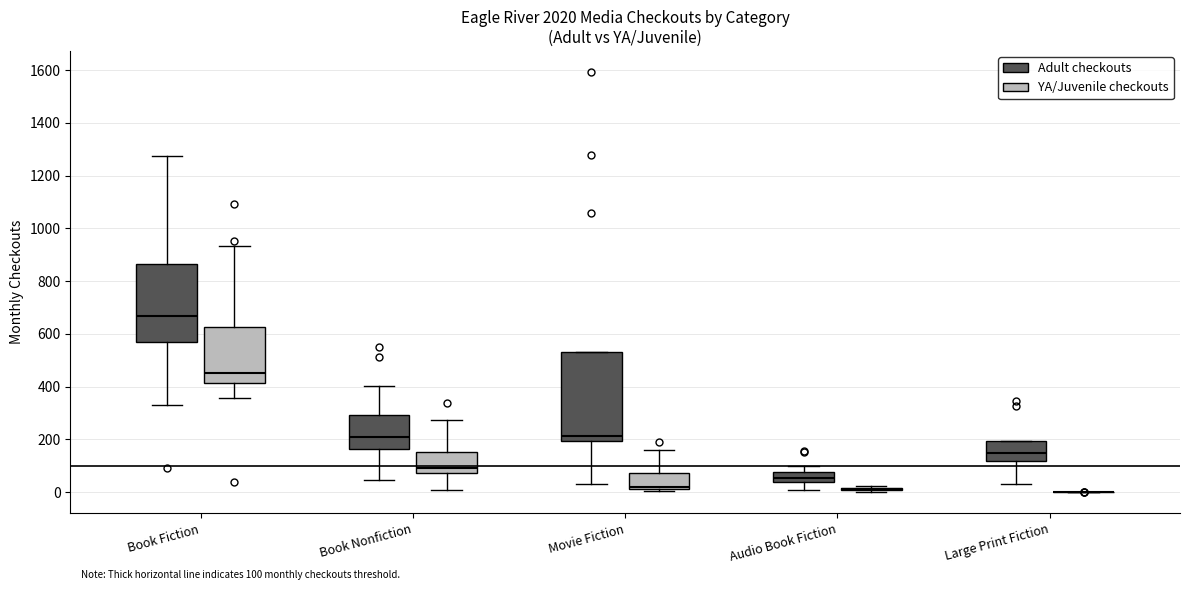

Which box is the tallest, from its lower edge to its upper edge?

Movie Fiction (Adult checkouts)